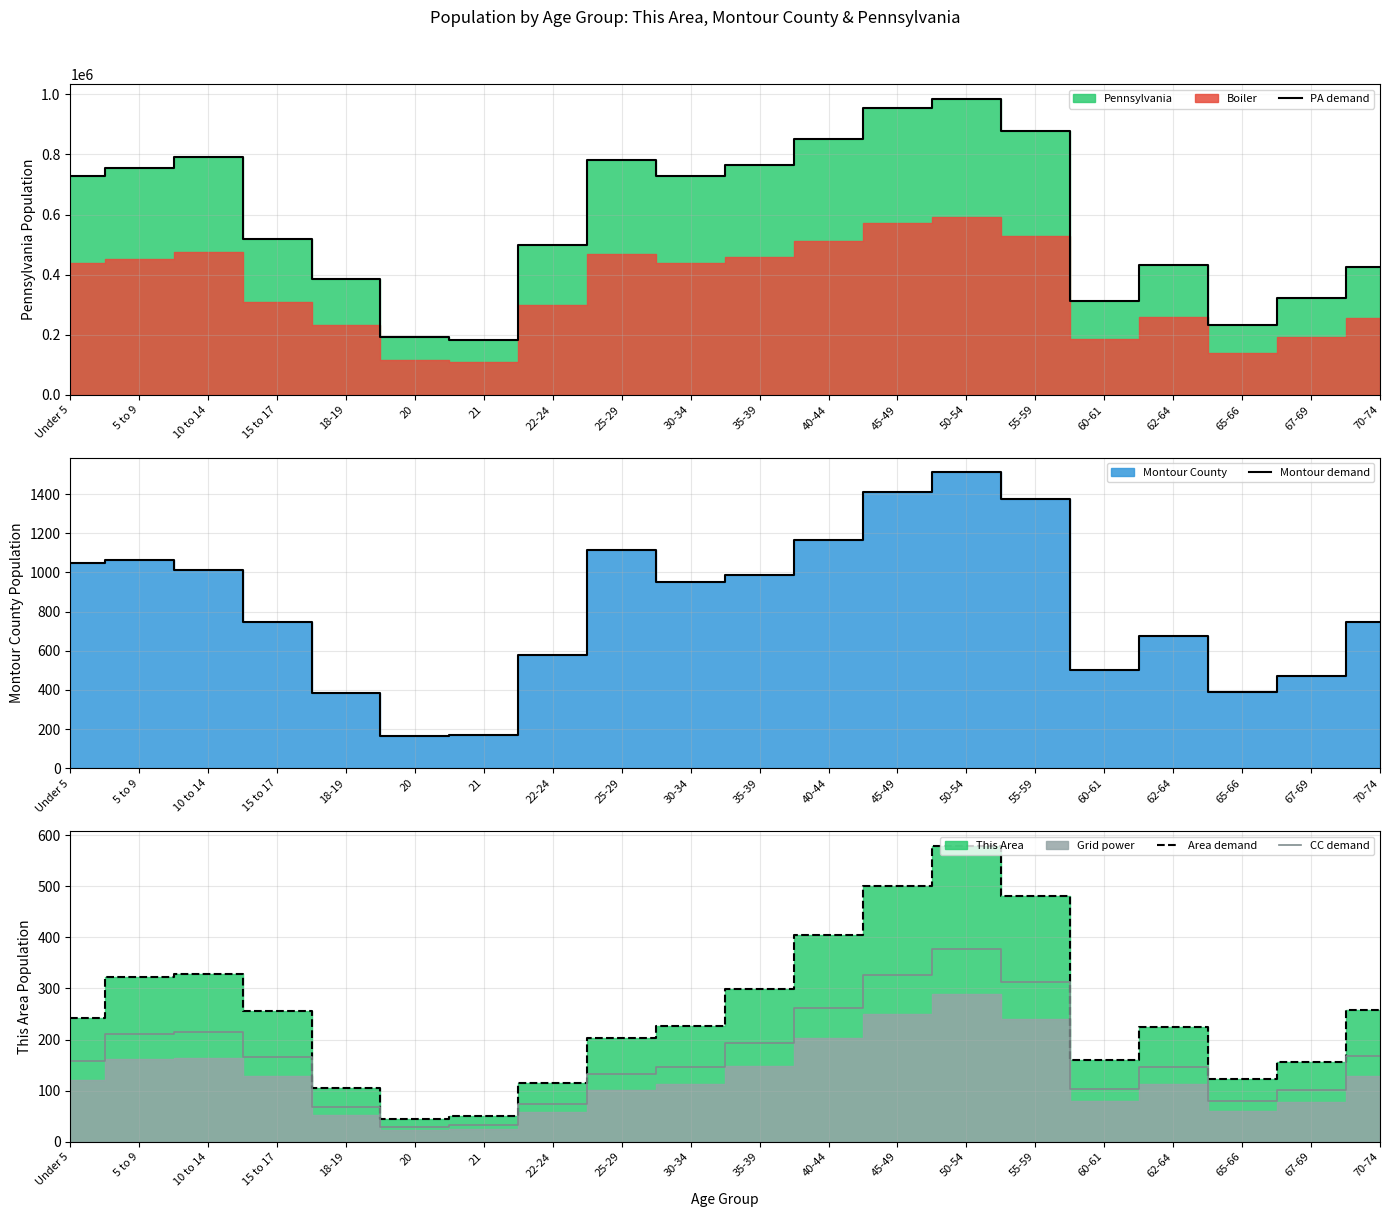

How many lines are shown in the chart?

4